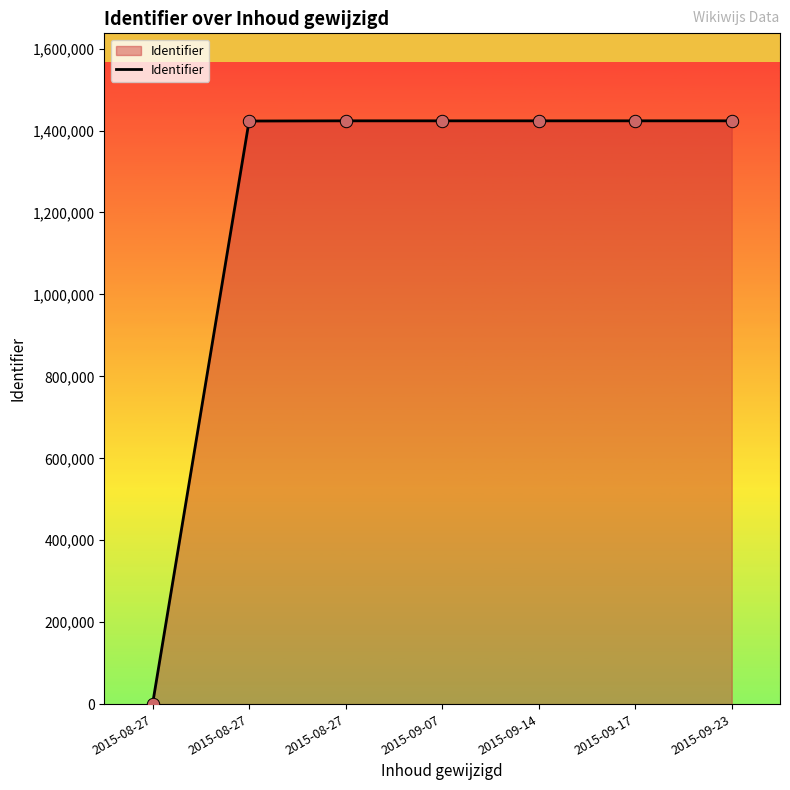

Is this an area chart (filled region under the line)?

Yes